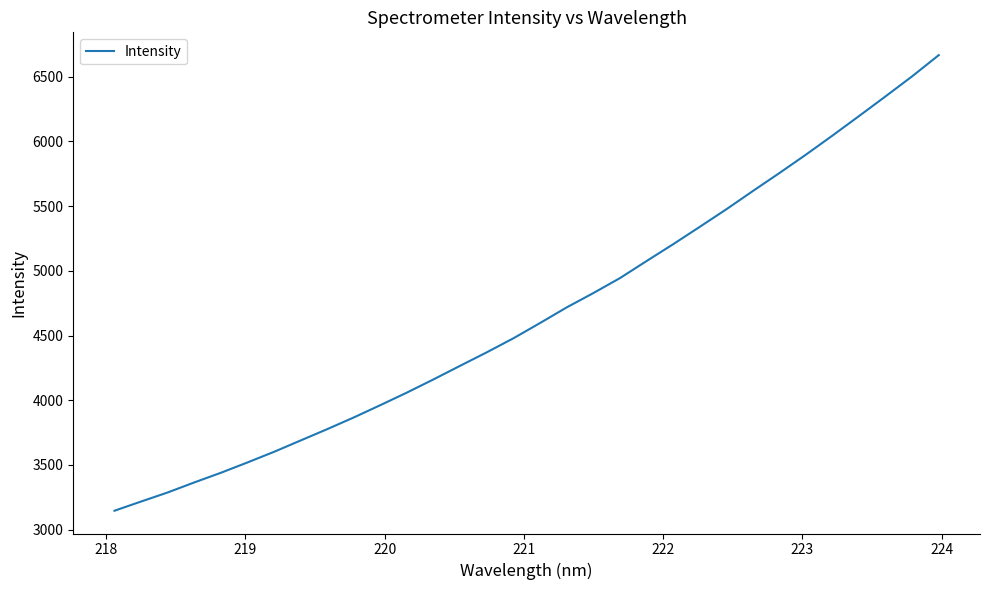

What is the maximum value shown in the chart?

6667.4